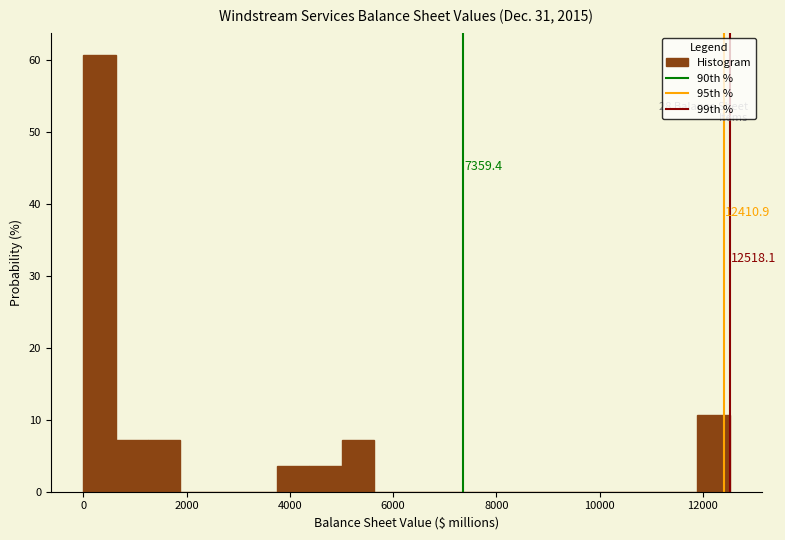

Read against the x-axis, roughly where is the centre of the tallest bar?

400